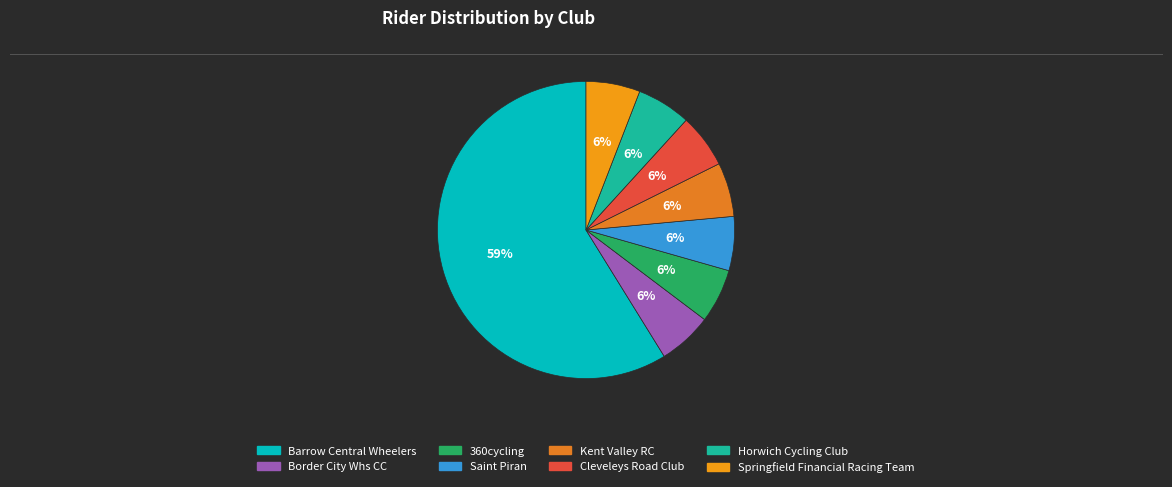

The Cleveleys Road Club slice represents 6% of the pie. True or false?

True